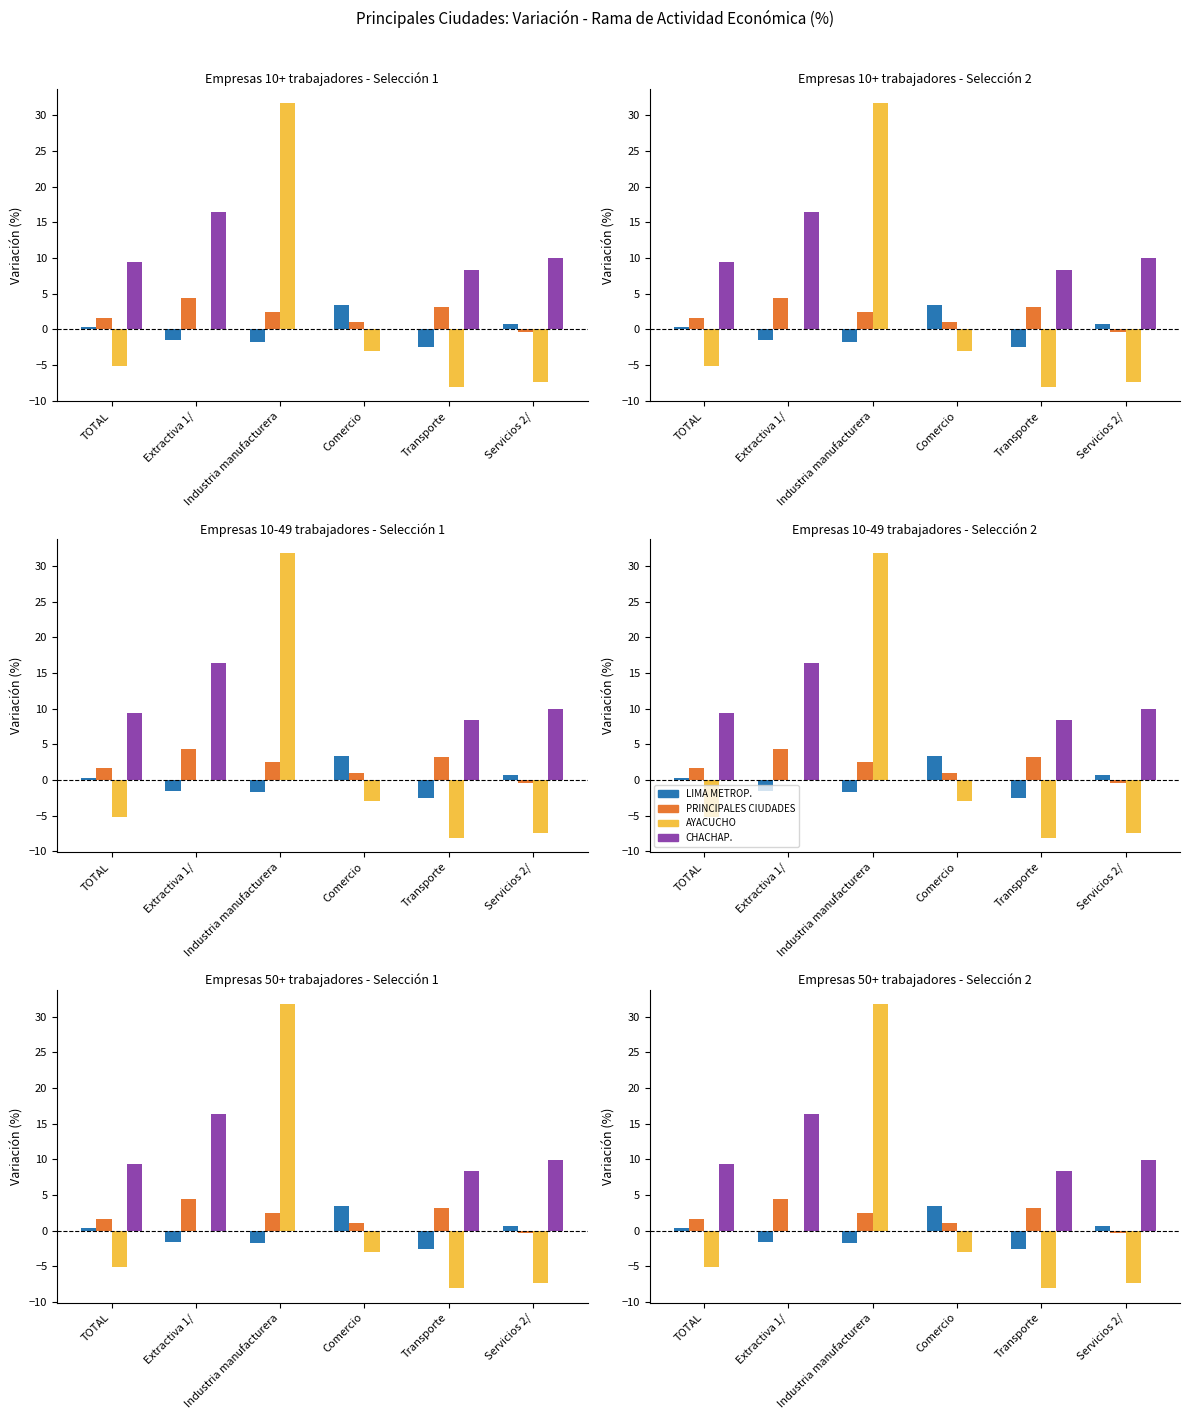

True or false: PRINCIPALES CIUDADES has a value of -0.4 at Servicios 2/.

True